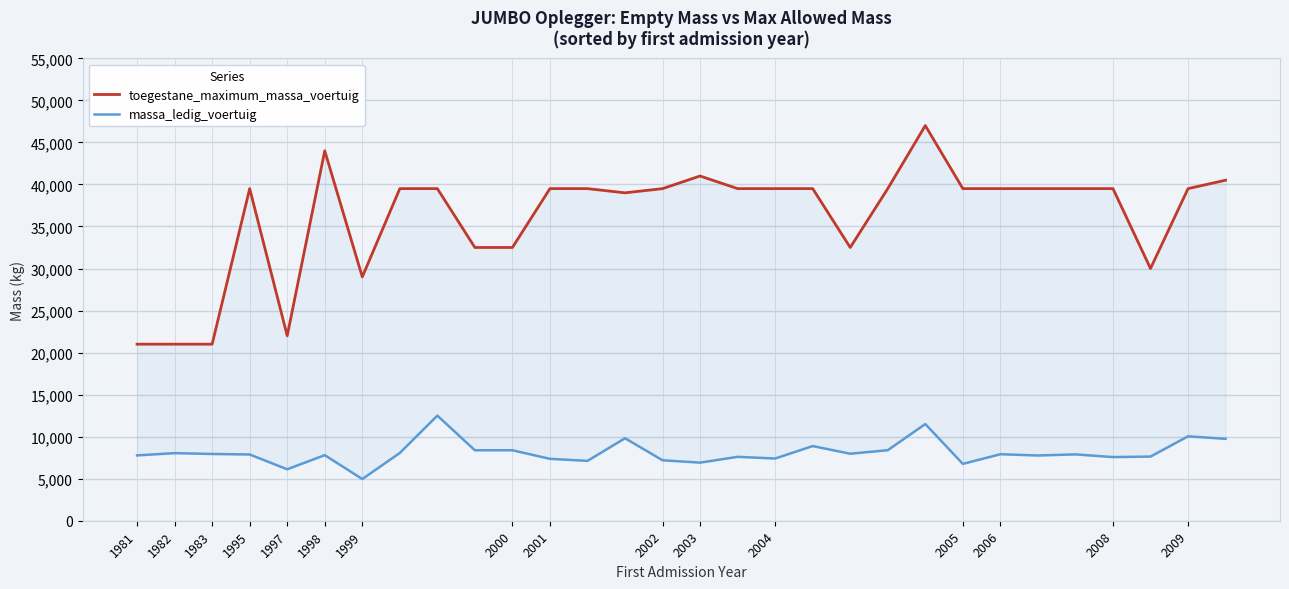

How many data points in massa_ledig_voertuig are above 7890?

14